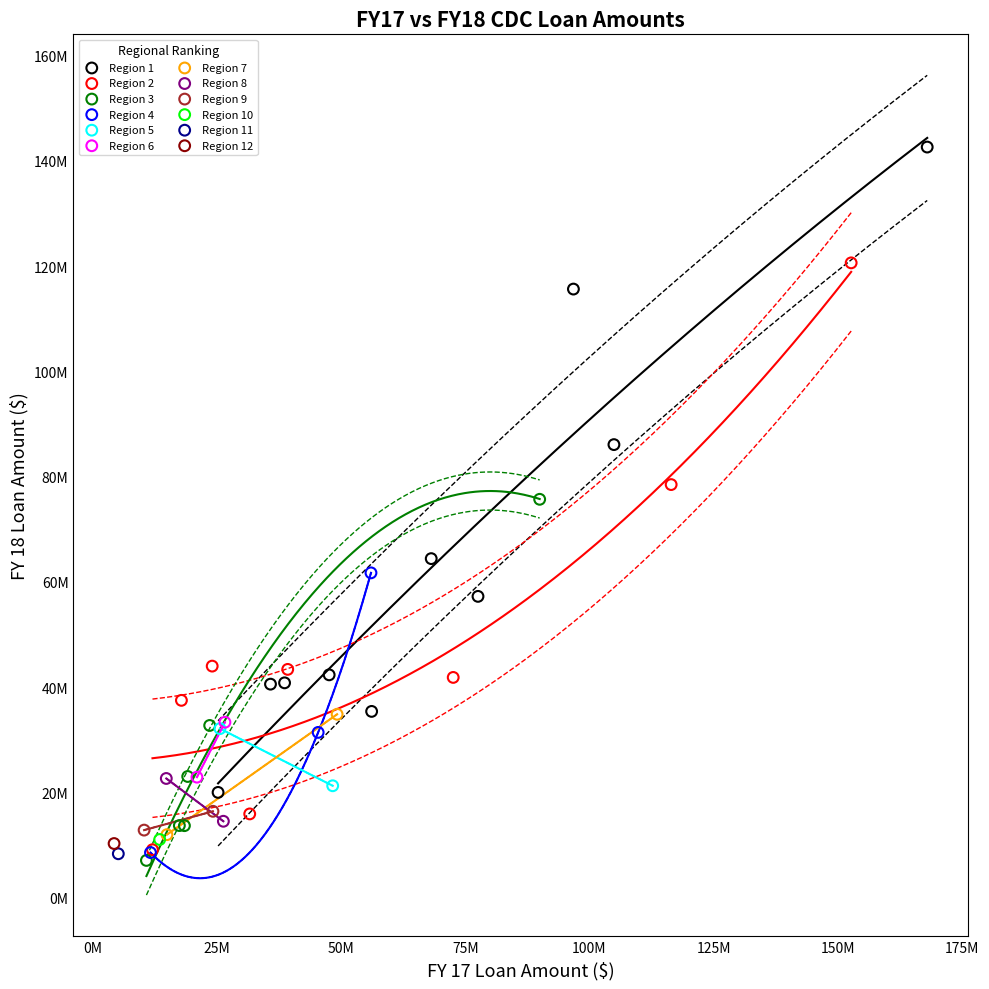

Which series contains the highest Y value?

Region 1